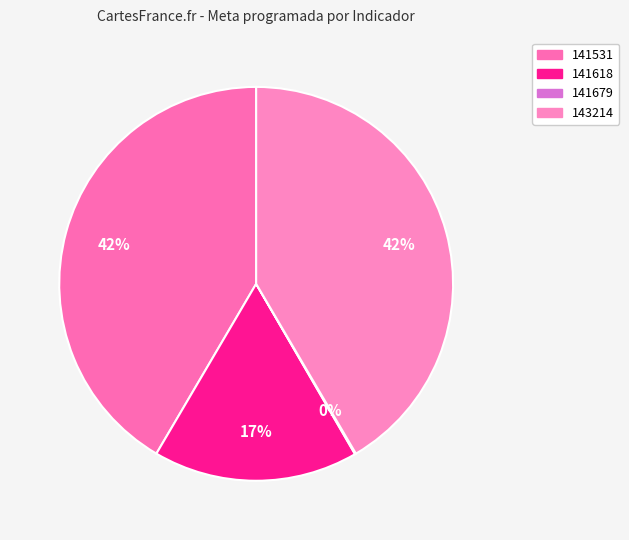

How many segments does this pie chart have?

4